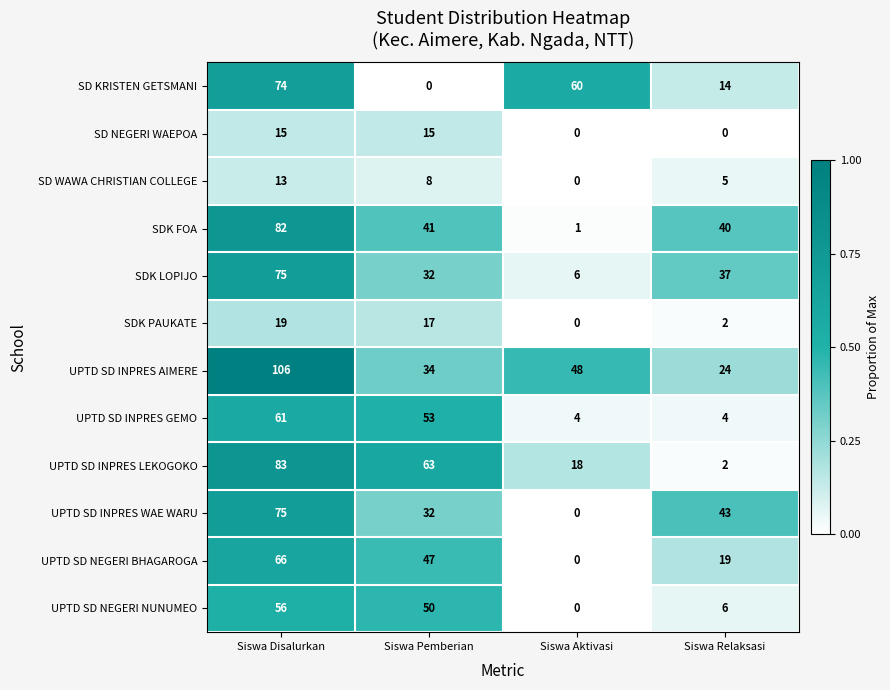

At which category is the sum across all series the highest?

Siswa Disalurkan